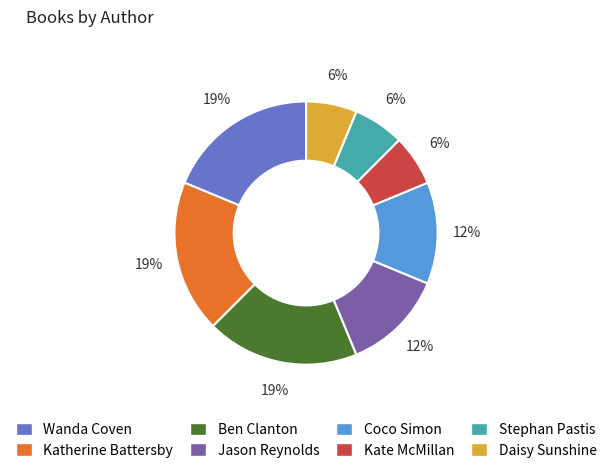

To the nearest percent, what percentage of the pie is Kate McMillan?

6%